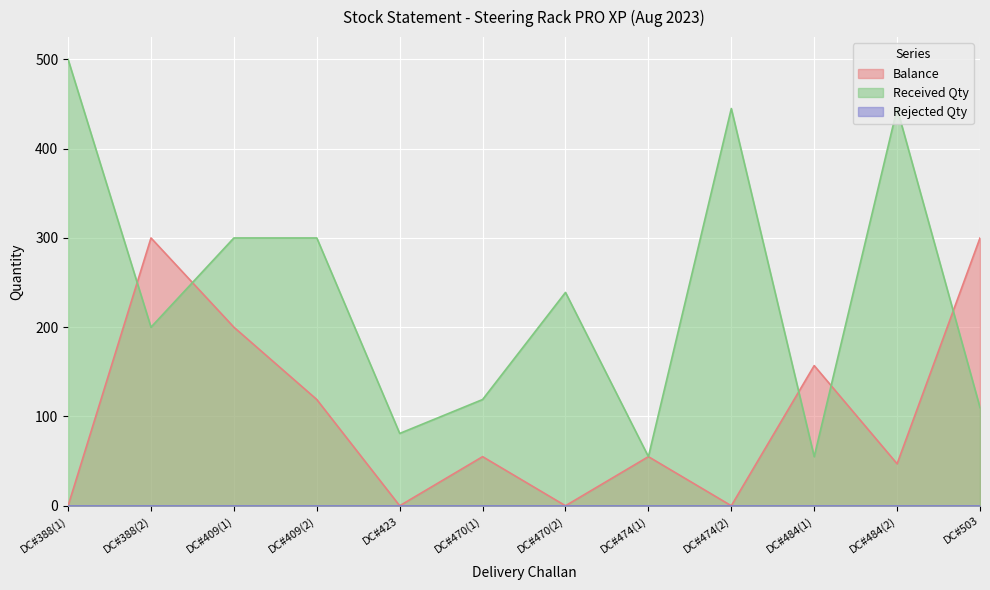

Between which two adjacent categories do Received Qty and Balance first intersect?

DC#388(1) and DC#388(2)